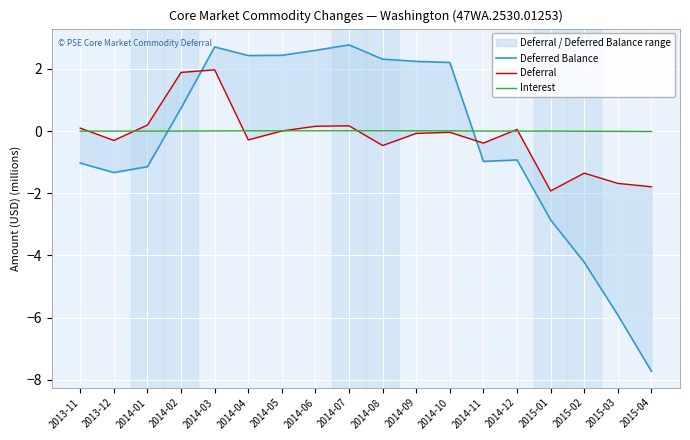

At which label does Deferral reach its peak?

2014-03